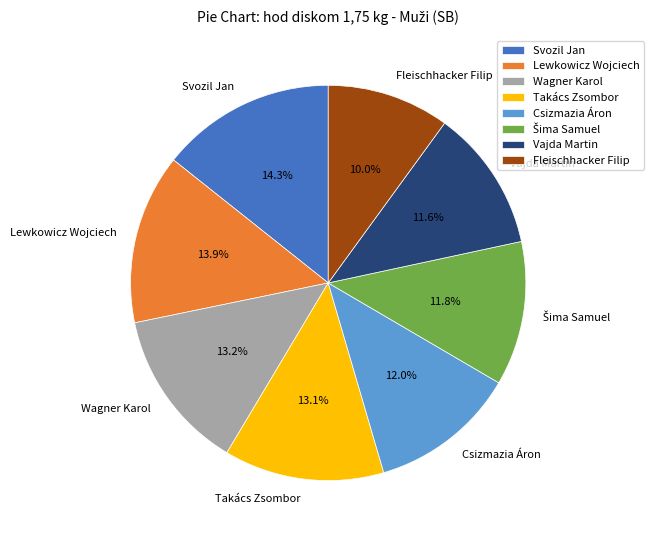

Which slice is the smallest?

Fleischhacker Filip